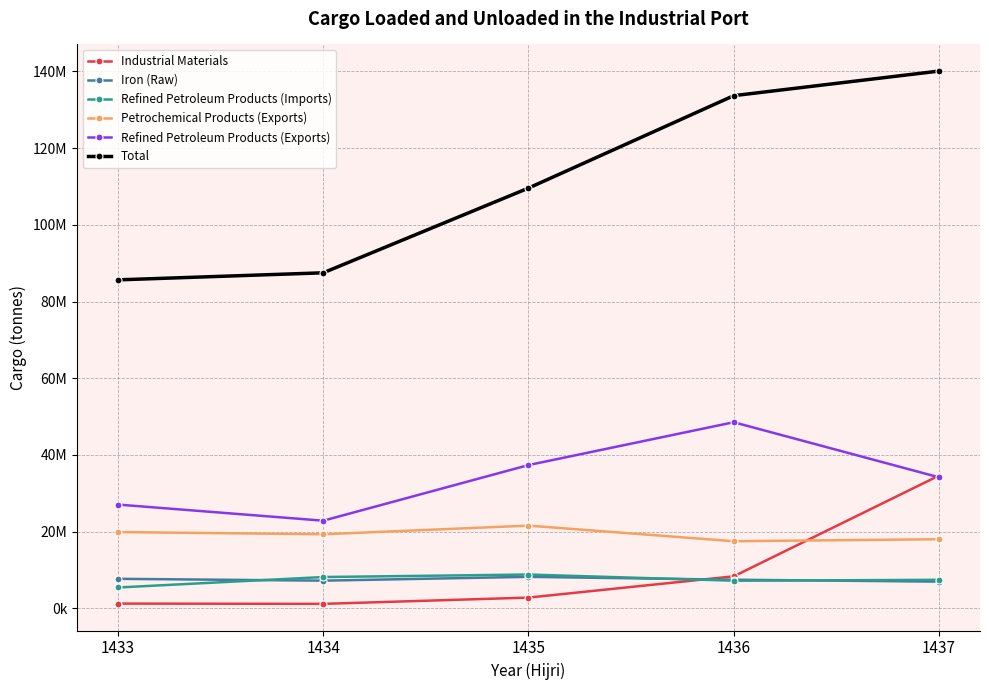

Is this an area chart (filled region under the line)?

No